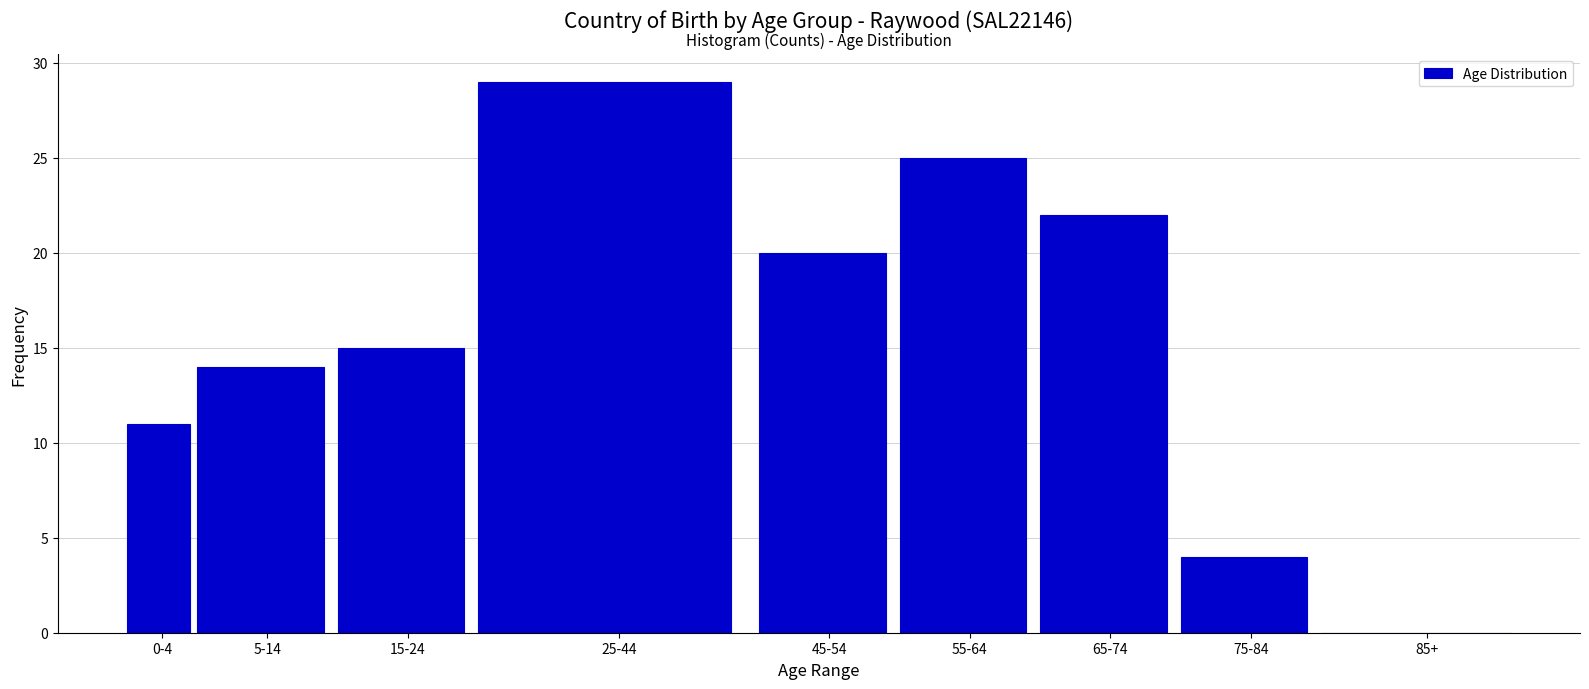

Reading right to left, transcribe all the data shown in this chart.

85+=0	75-84=4	65-74=22	55-64=25	45-54=20	25-44=29	15-24=15	5-14=14	0-4=11